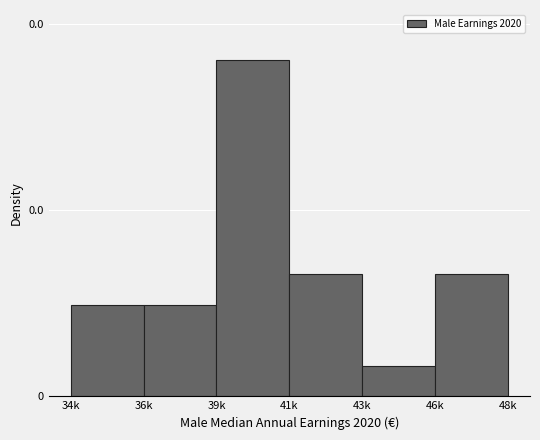

Does the chart contain any negative values?

No